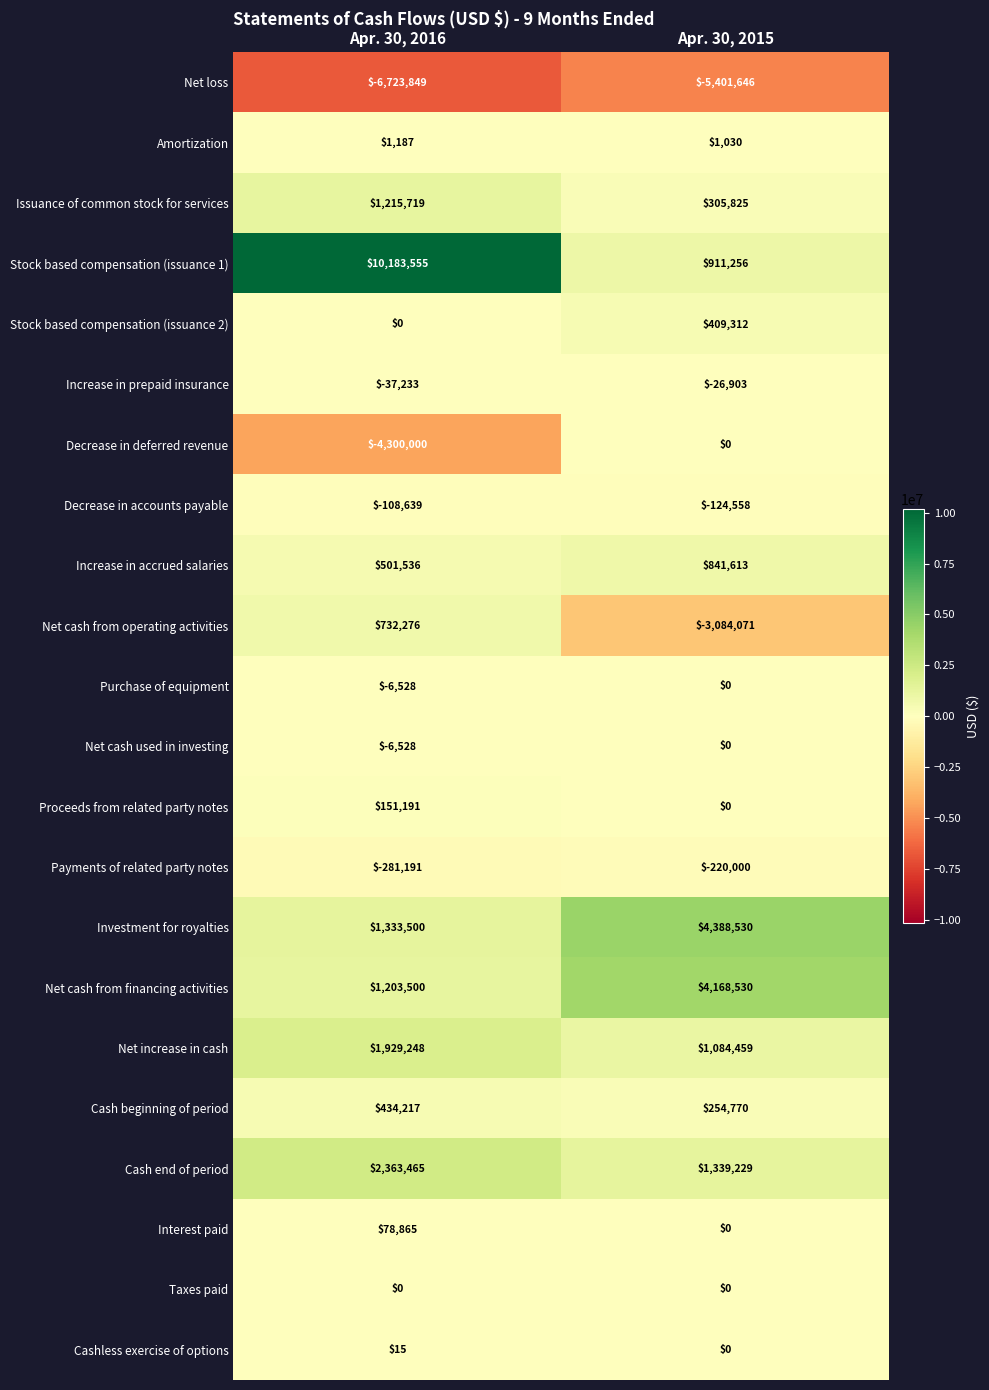

Rank the categories by Cashless exercise of options value from lowest to highest.

Apr. 30, 2015, Apr. 30, 2016